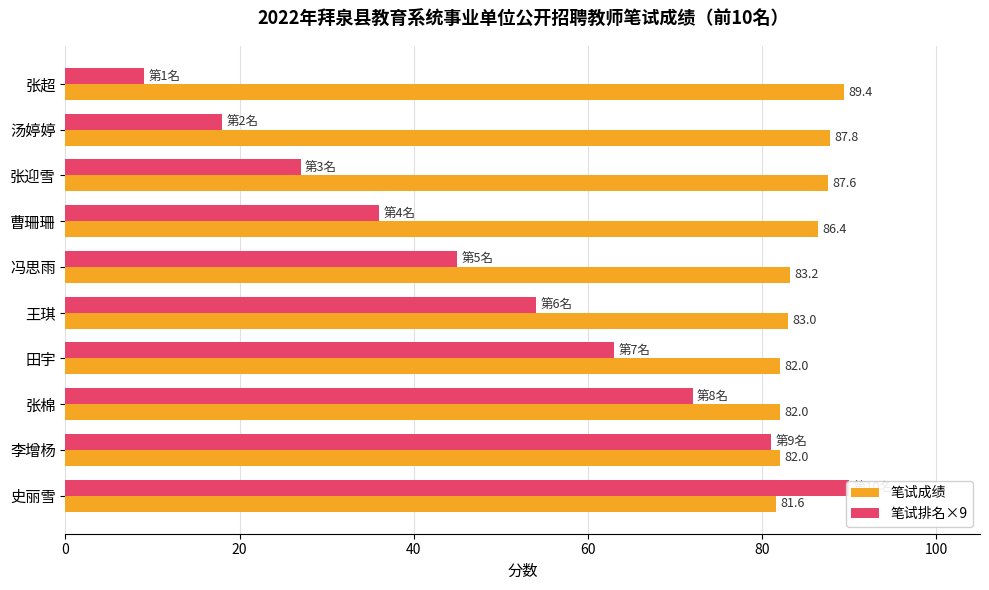

Rank the series by their average value, from lowest to highest.

笔试排名×9, 笔试成绩